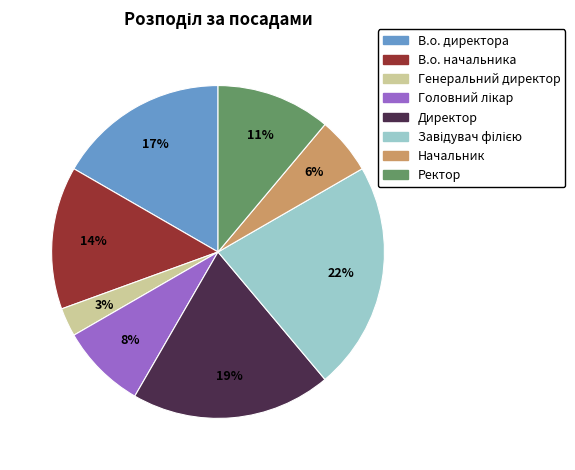

What is the ratio of the value at В.о. директора to the value at Ректор?

1.5